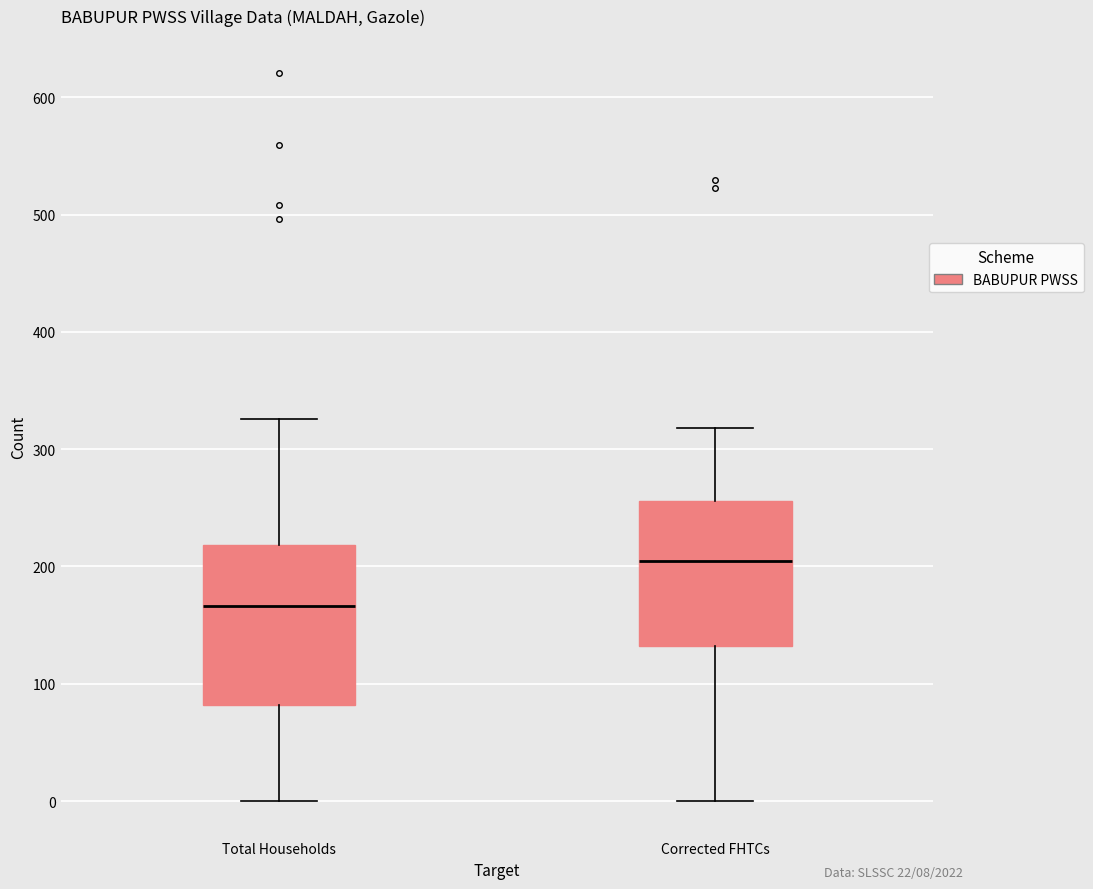

Which box's median line is the highest?

Corrected FHTCs